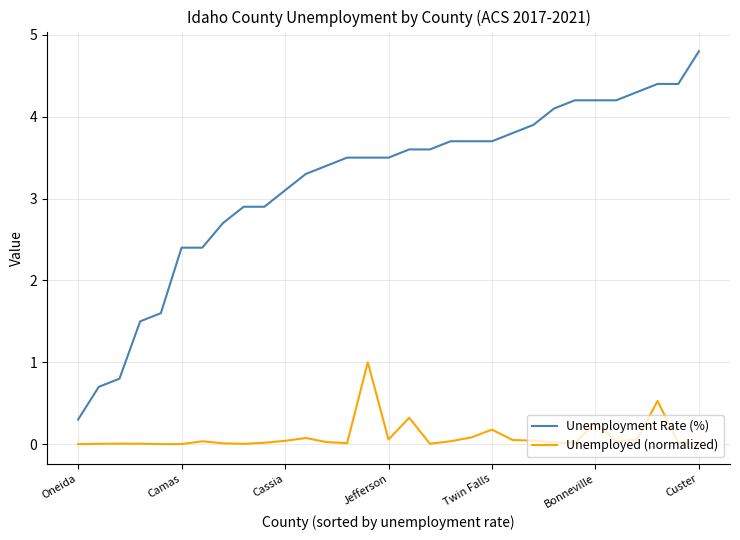

True or false: Unemployed (normalized) has more than 2 interior local peaks.

True